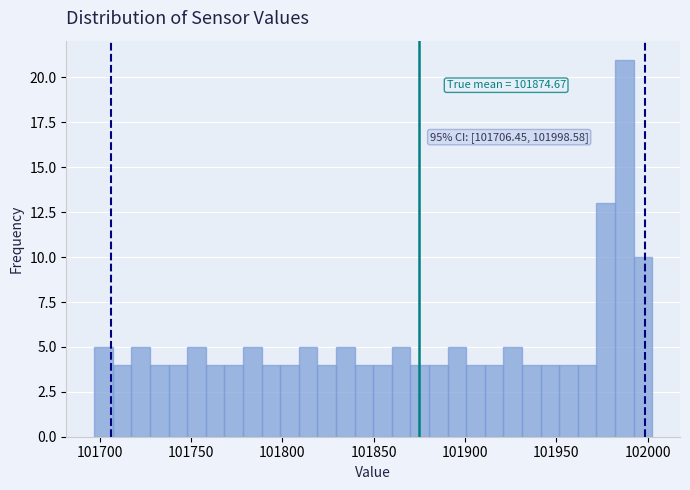

Around what value on the x-axis is the tallest bar? Give the approximate position of its centre, as read against the axis.

101985